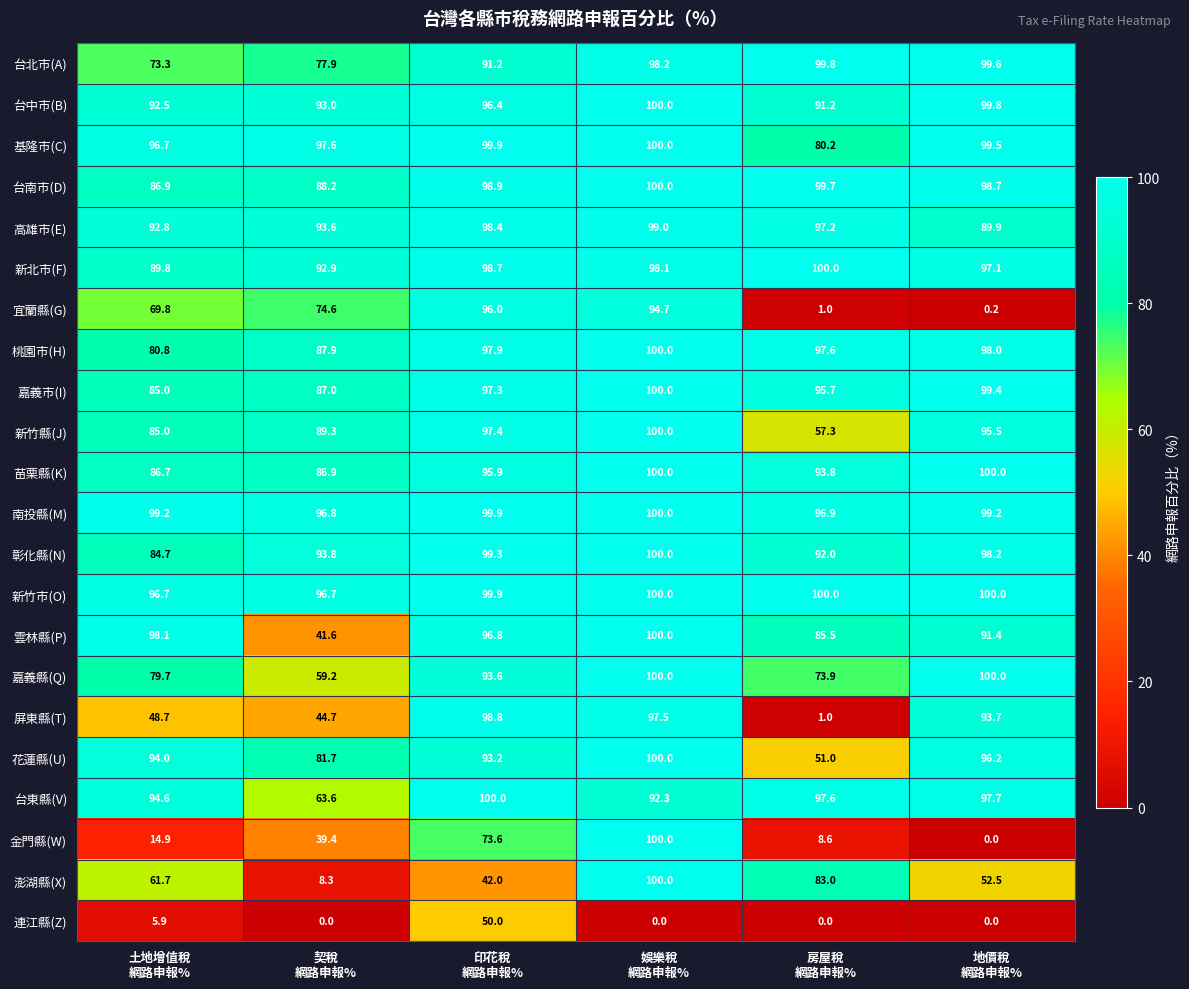

How many categories are shown in the chart?

6